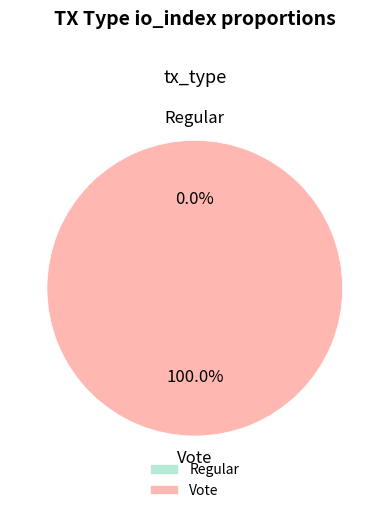

Which category has the smallest portion of the pie?

Regular